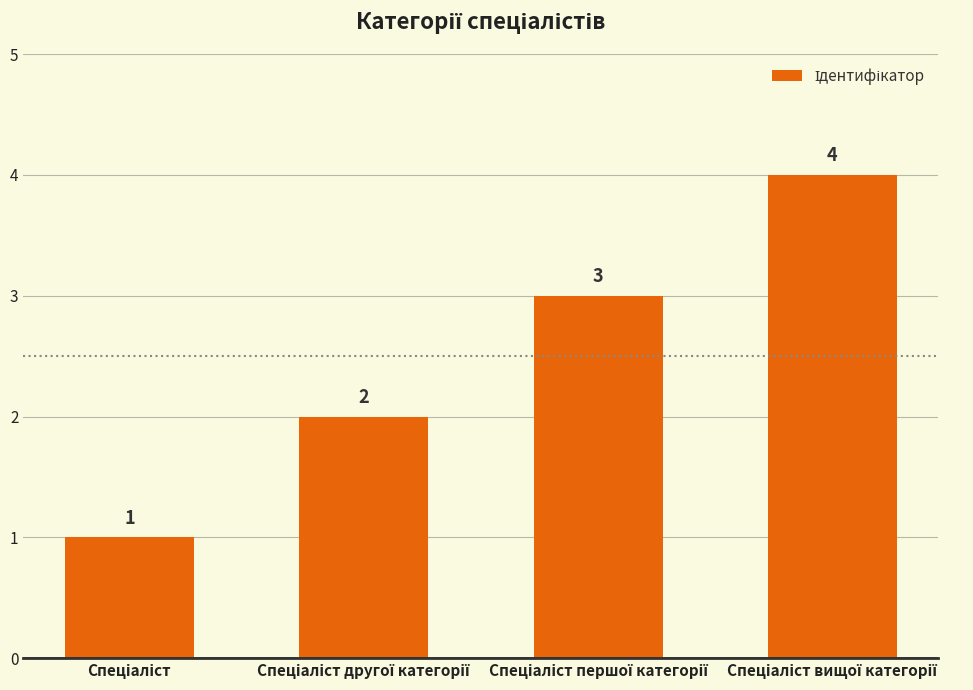

What is the greatest value displayed?

4